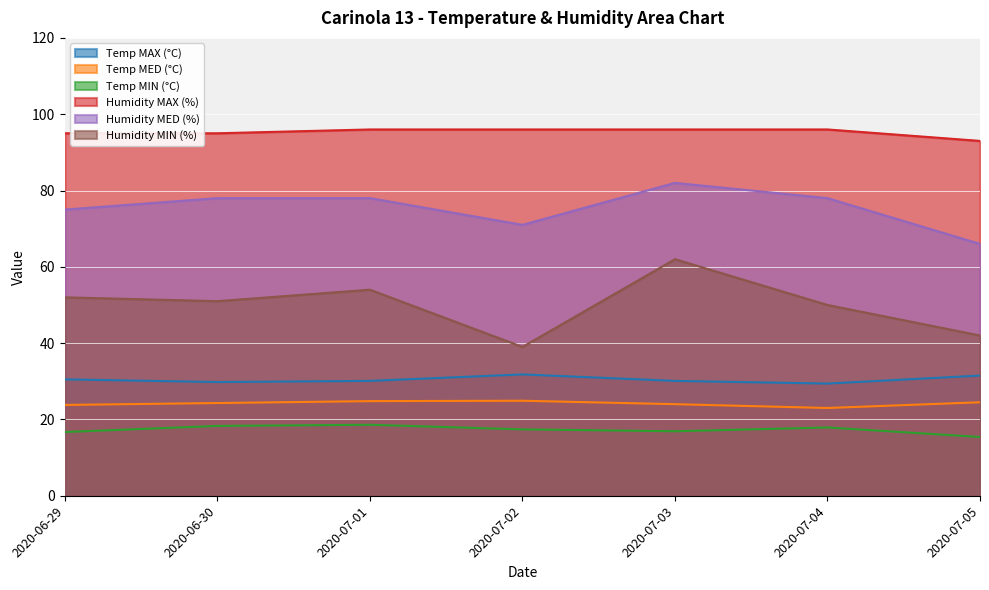

At which label does Temp MED (°C) first exceed 24?

2020-06-30